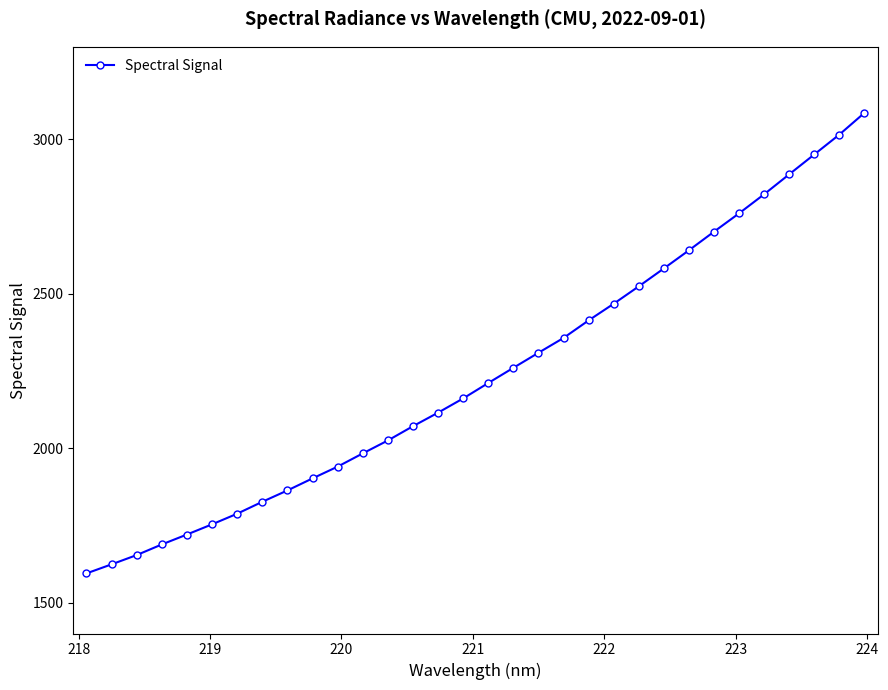

What is the greatest value displayed?

3086.0